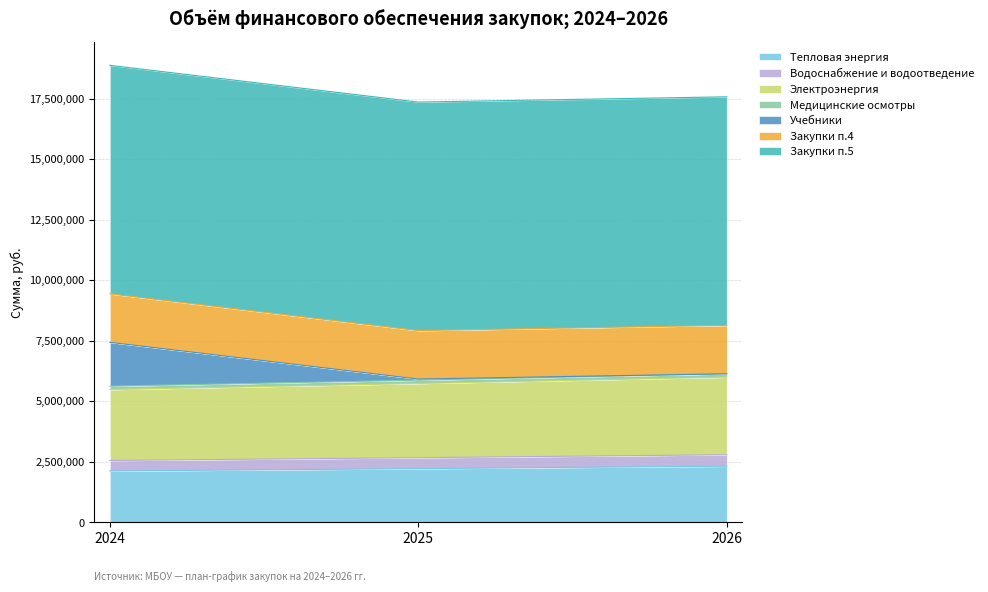

What is the total value across all series at 2024?

18871448.7